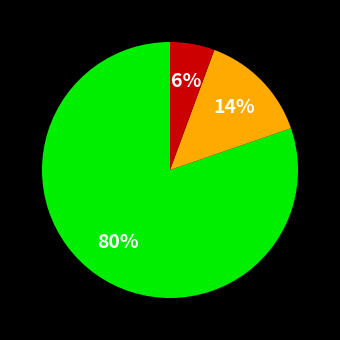

To the nearest percent, what is the average slice percentage?

33%